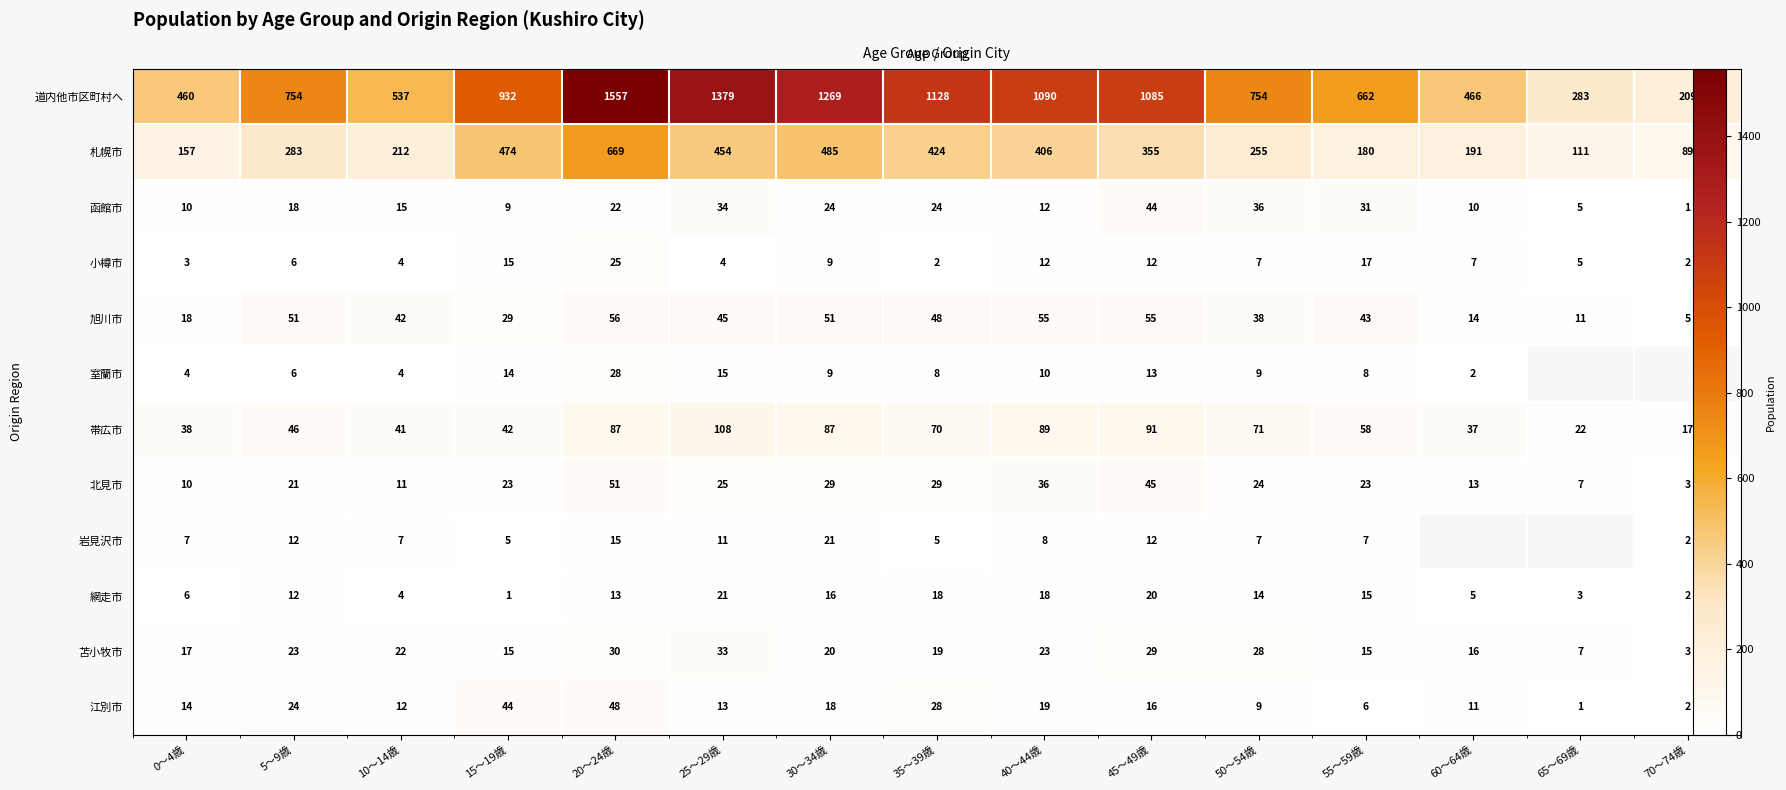

How many distinct data groups are displayed?

12